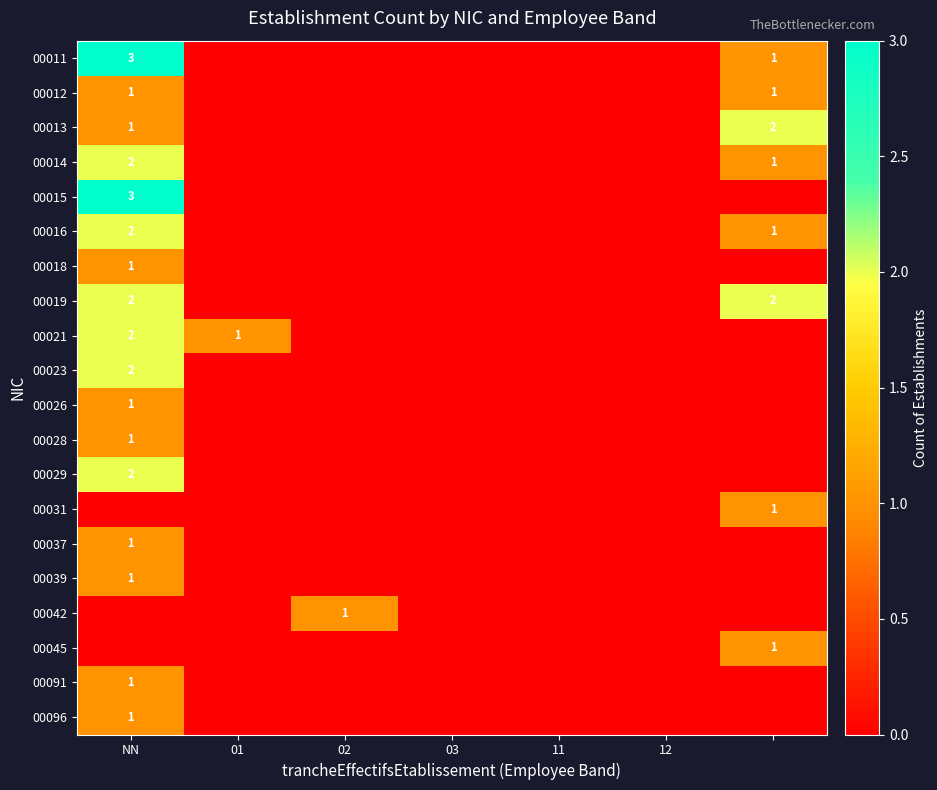

True or false: 00013 has a value of 1 at NN.

True